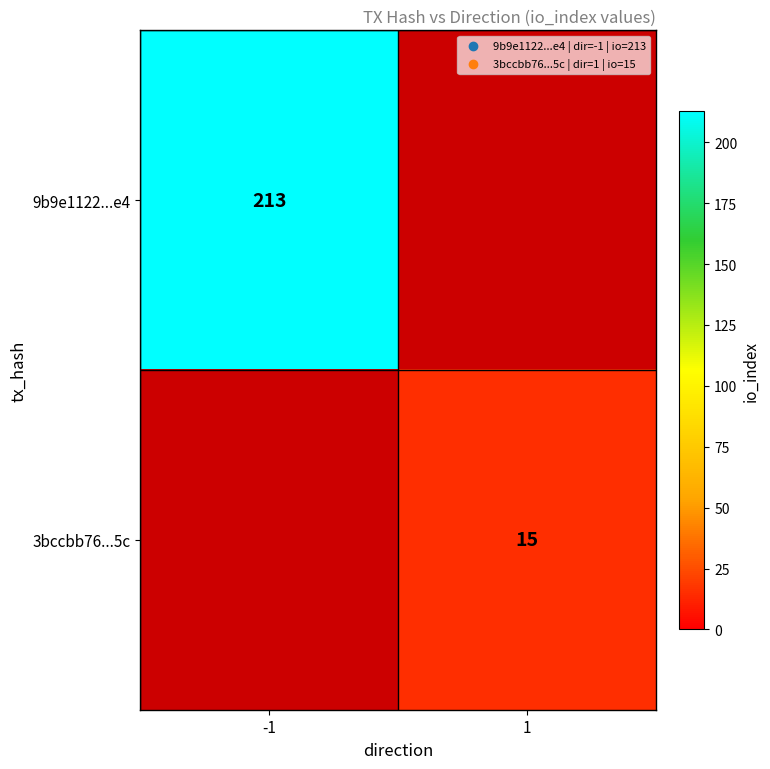

True or false: 9b9e1122...e4 has a value of 213 at -1.

True